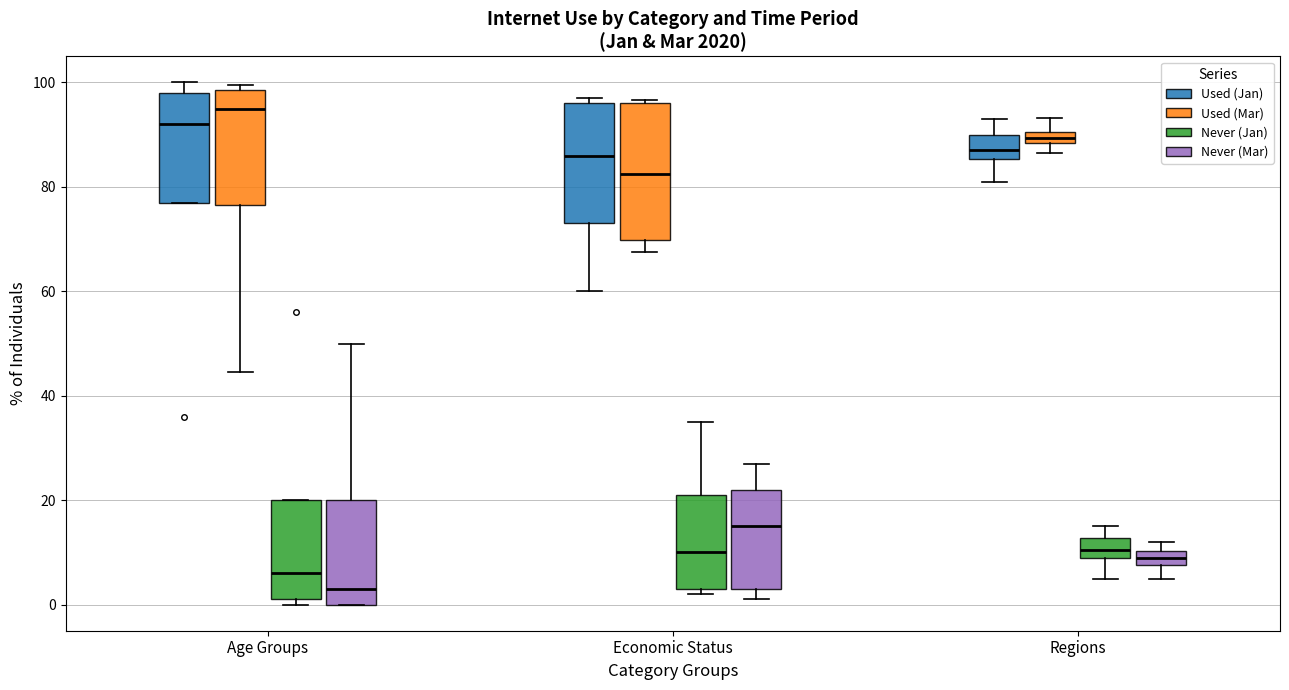

Which box has the lowest median line?

Age Groups (Never (Mar))